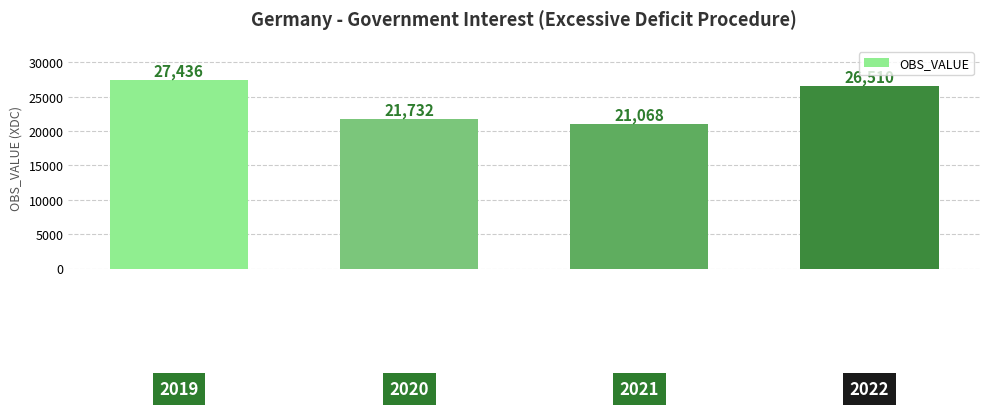

What is the difference between the maximum and second lowest values?

5704